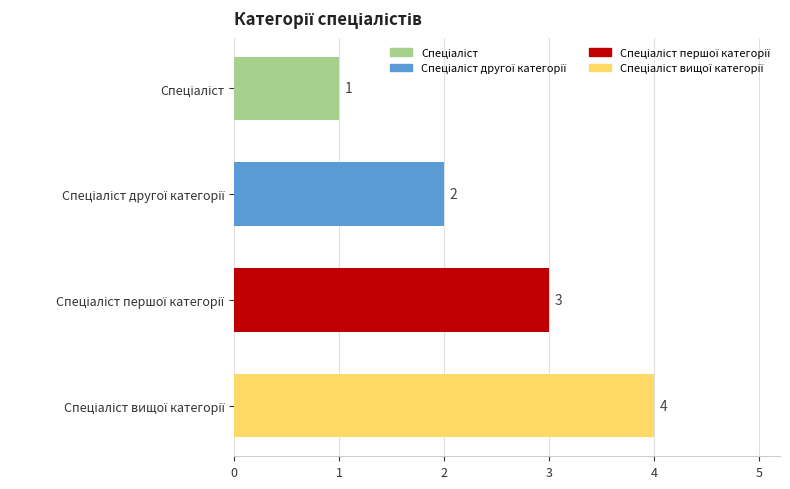

What is the greatest value displayed?

4